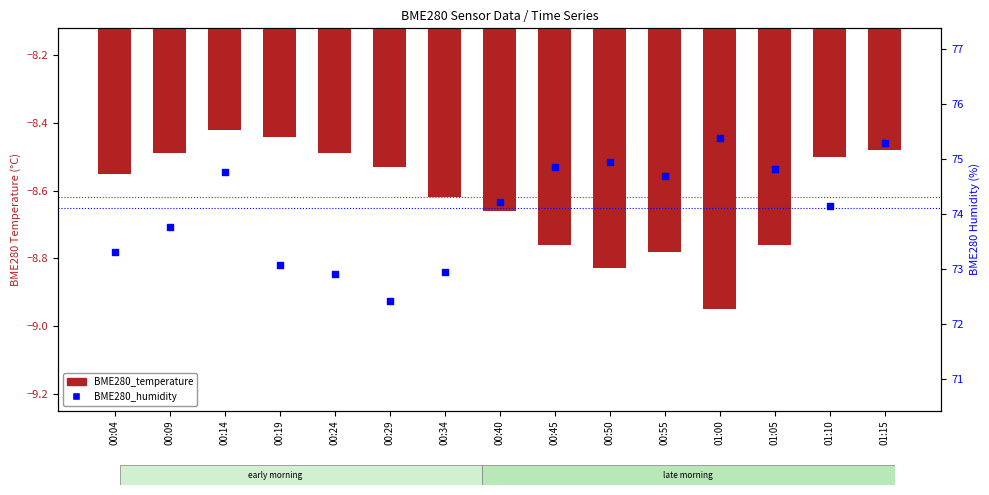

What are all the series names shown in the legend?

BME280_temperature, BME280_humidity